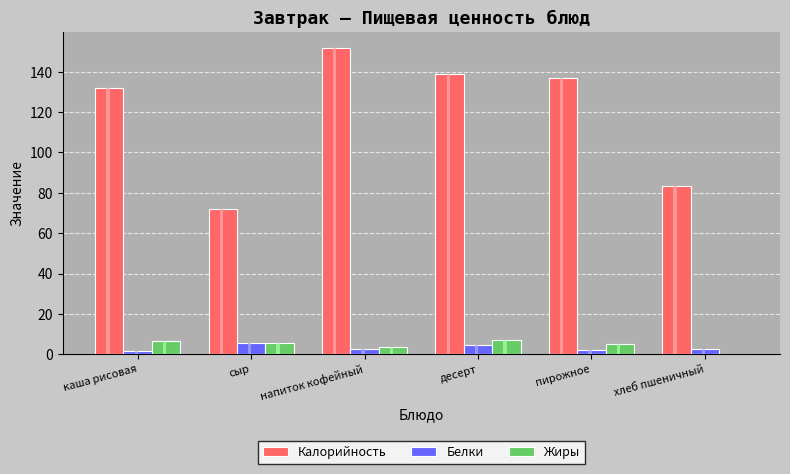

What is the value of the Жиры bar at the 2nd from the left?

5.6